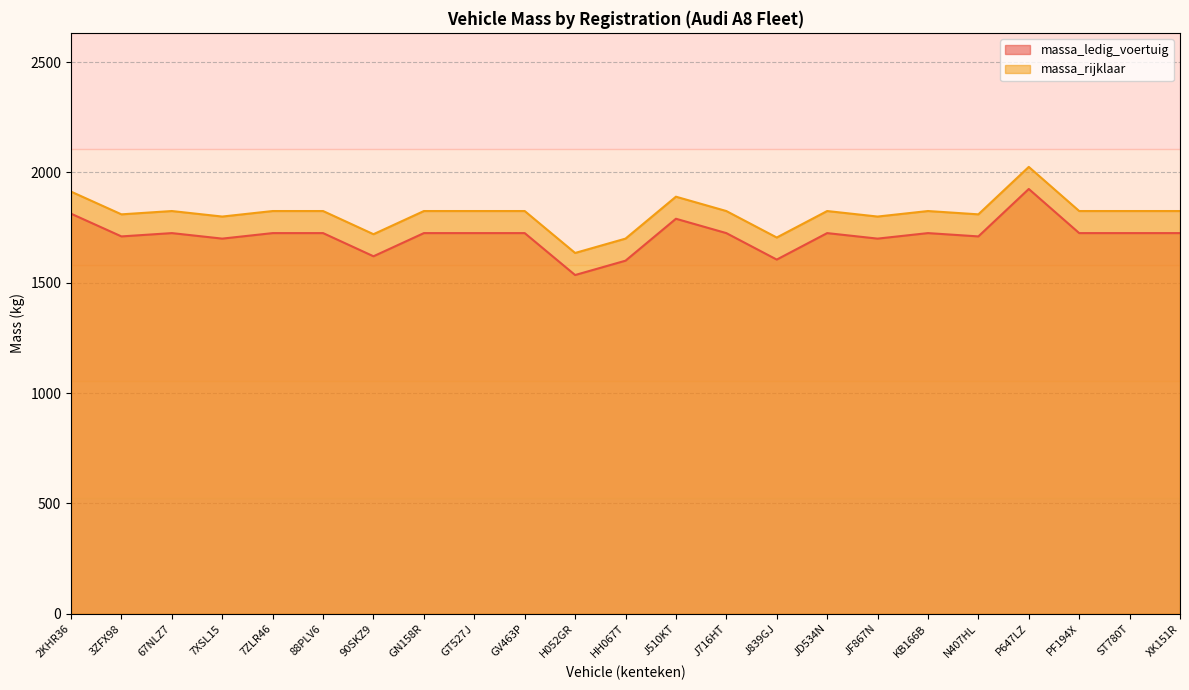

The value of massa_ledig_voertuig at 67NLZ7 is 2292. True or false?

False